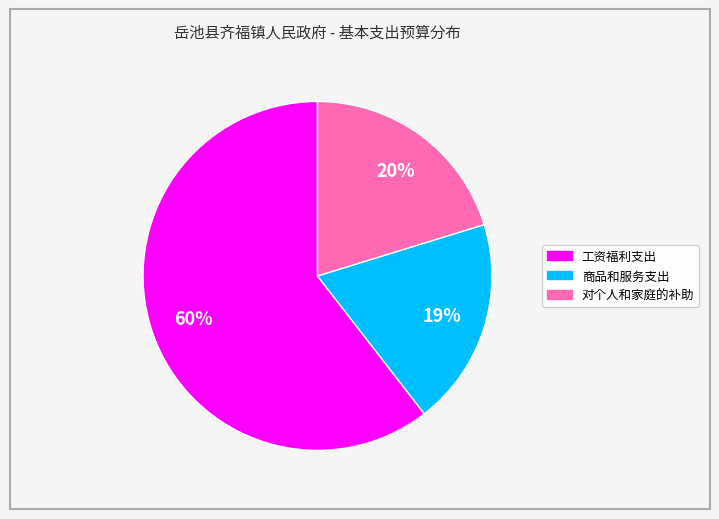

How many slices are in this pie chart?

3